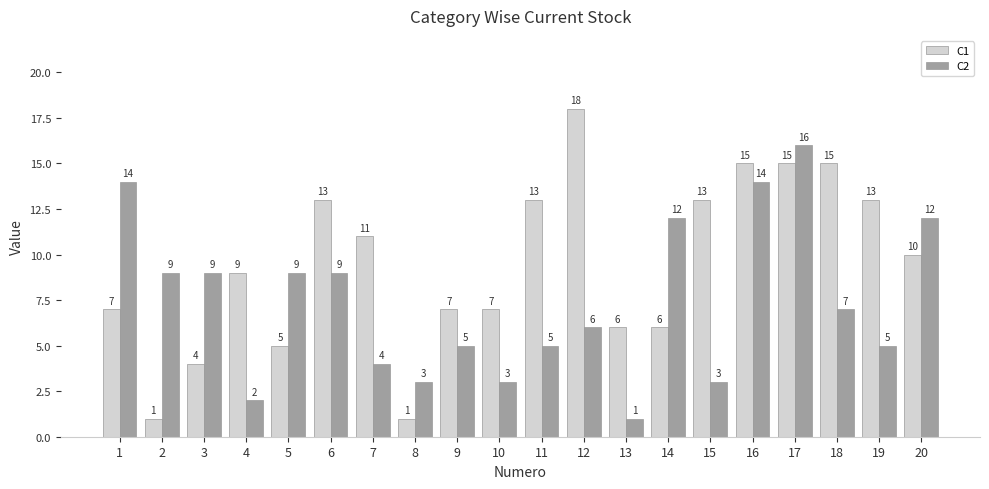

Where is C1 nearest to the value 9?

4